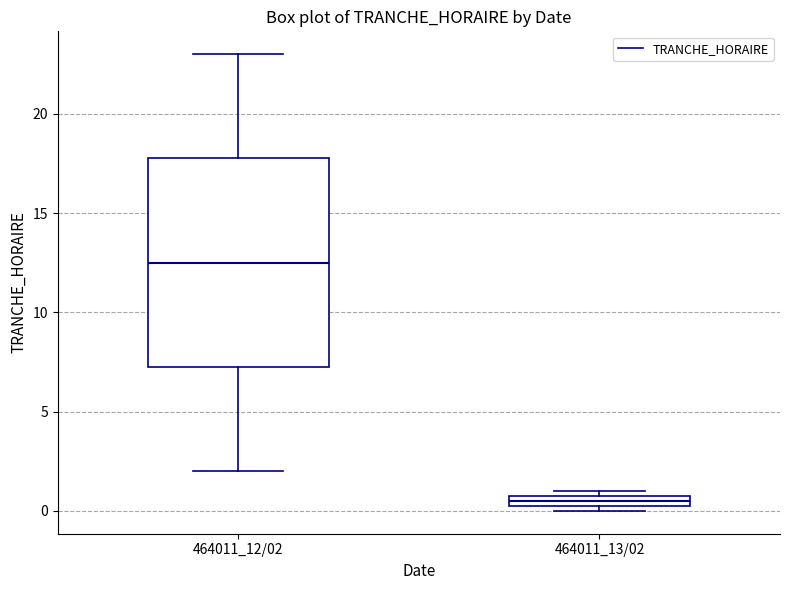

Comparing the boxes themselves (not the whiskers), which one is the tallest?

464011_12/02